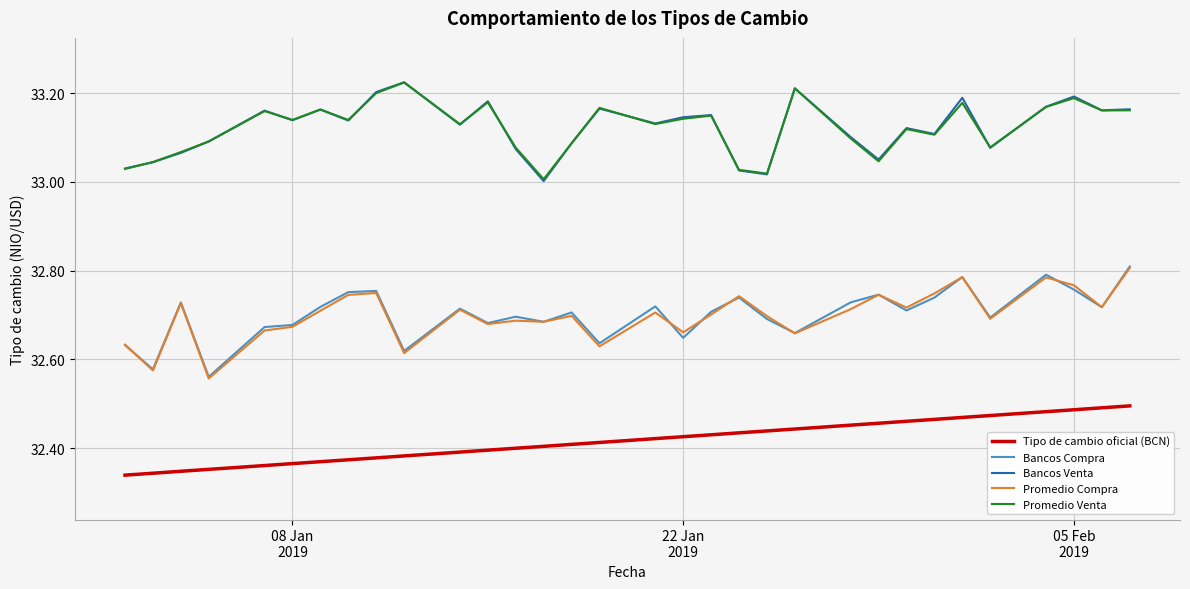

True or false: Tipo de cambio oficial (BCN) and Promedio Compra cross at least once.

False